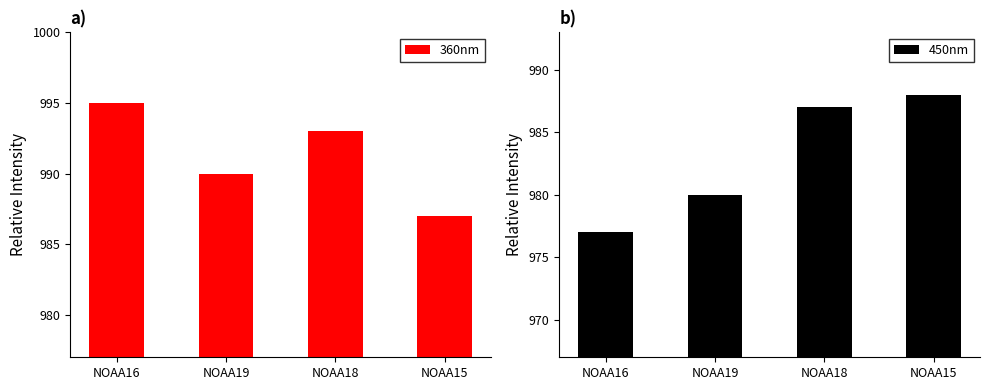

At how many categories does at least one series exceed 986?

4